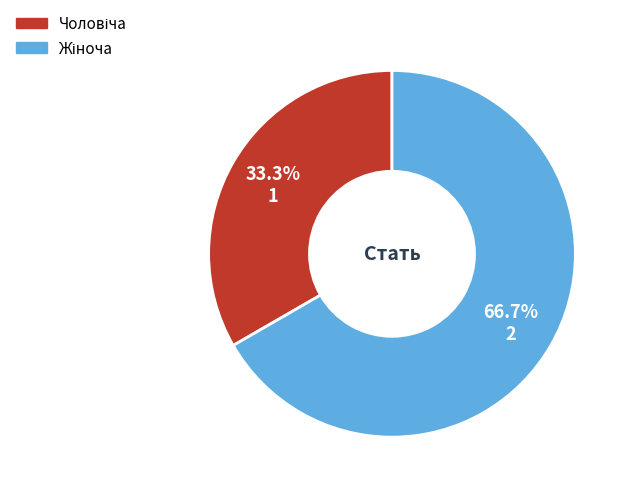

Is there a majority slice in this chart?

Yes